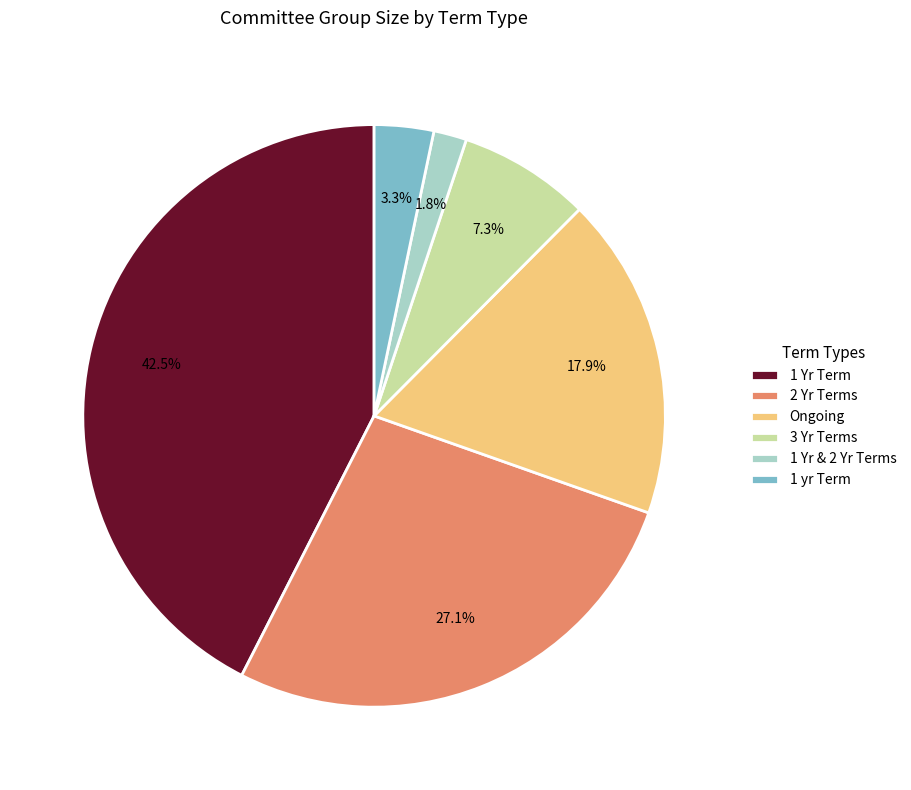

Is it true that 1 Yr & 2 Yr Terms is 2% of the pie?

True